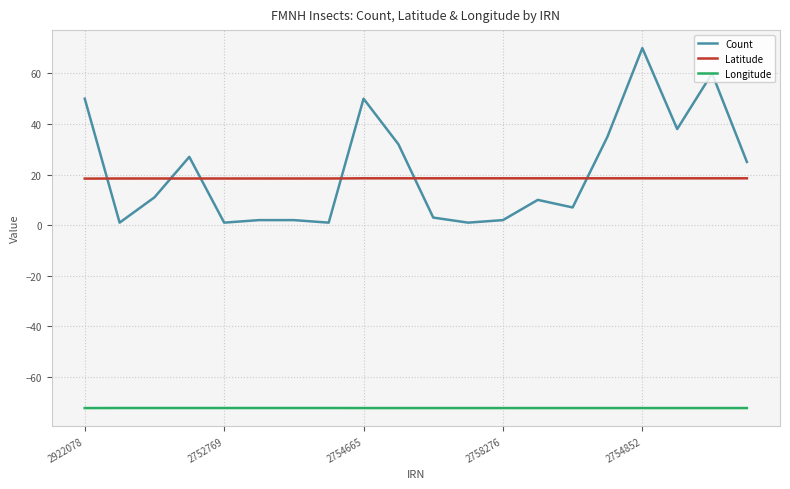

List the series in order of their peak value, lowest first.

Longitude, Latitude, Count